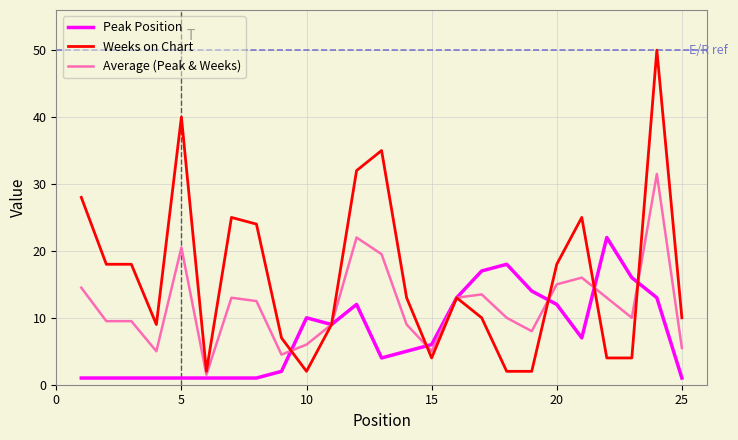

What is the maximum value shown in the chart?

50.0